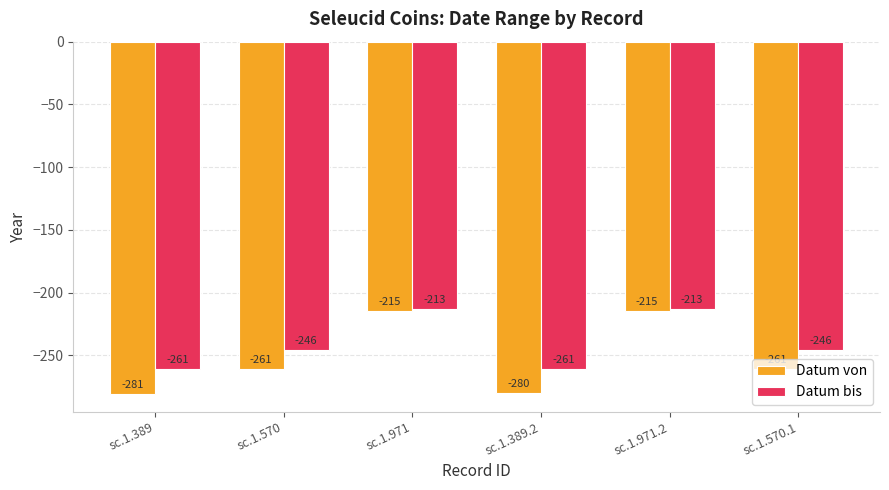

What position from the left is sc.1.971.2?

5